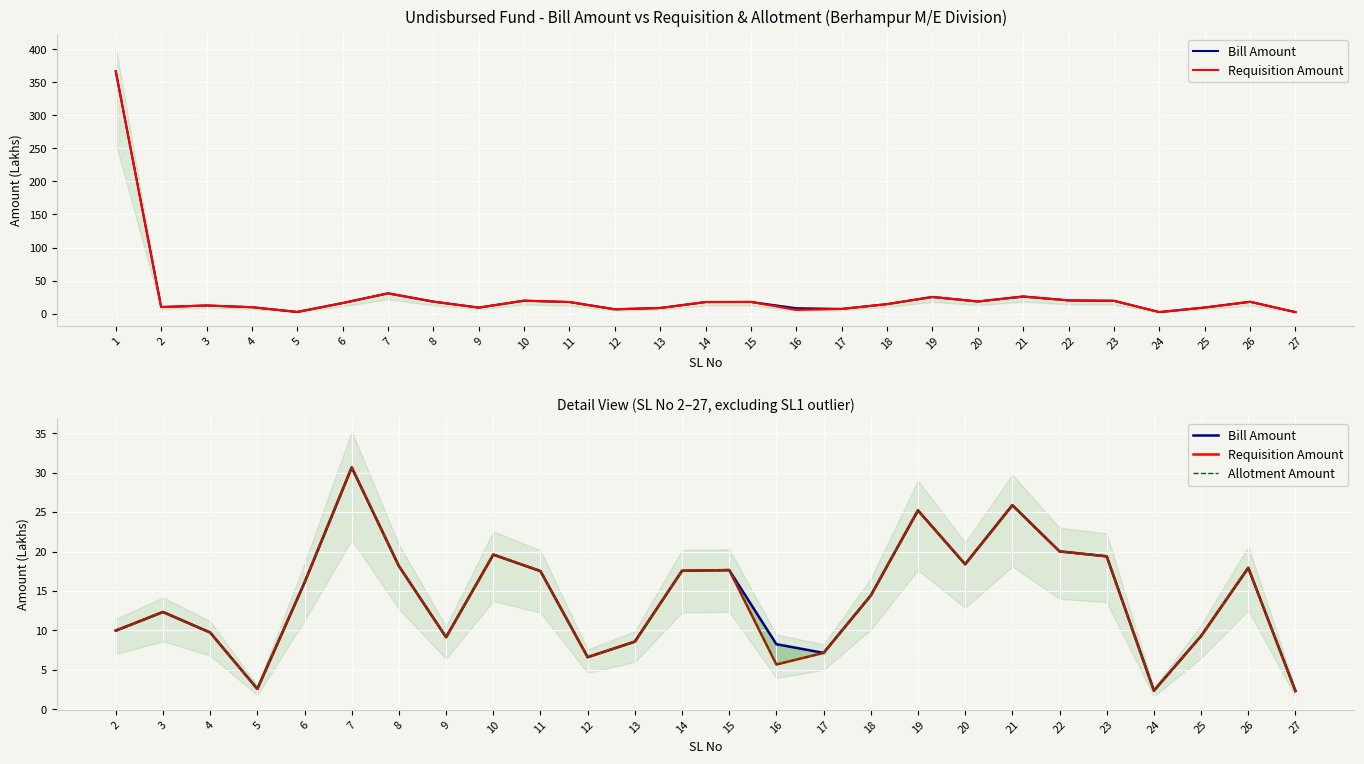

The Allotment Amount series shows 11.3 at 17. True or false?

False